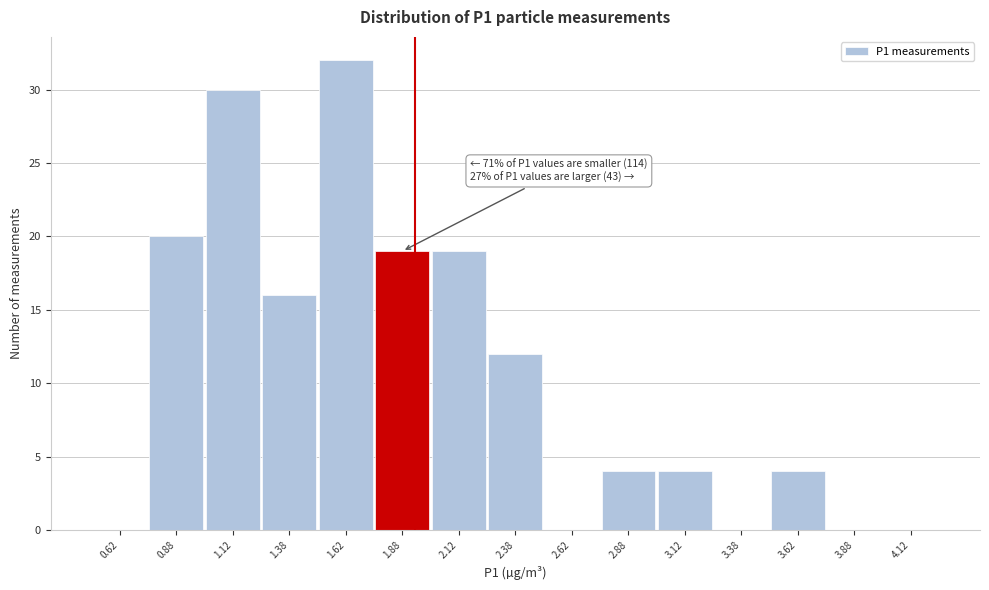

Which range on the x-axis has the tallest bar?

1.50 to 1.75